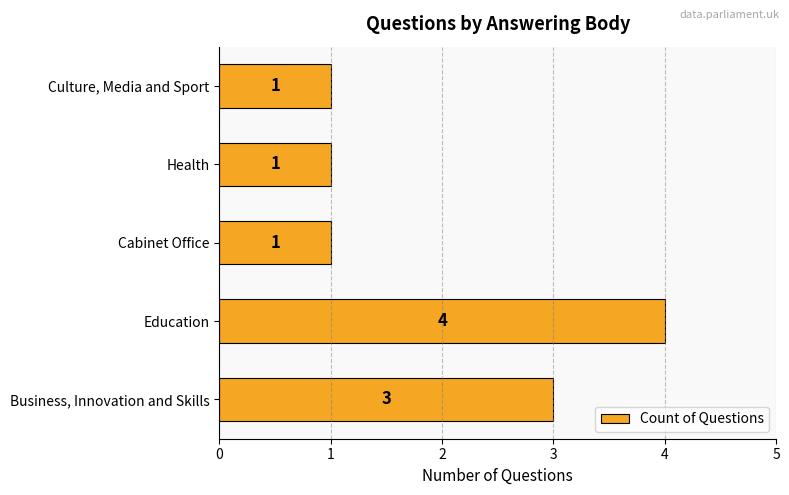

Count the values in the range 1 to 3.

4